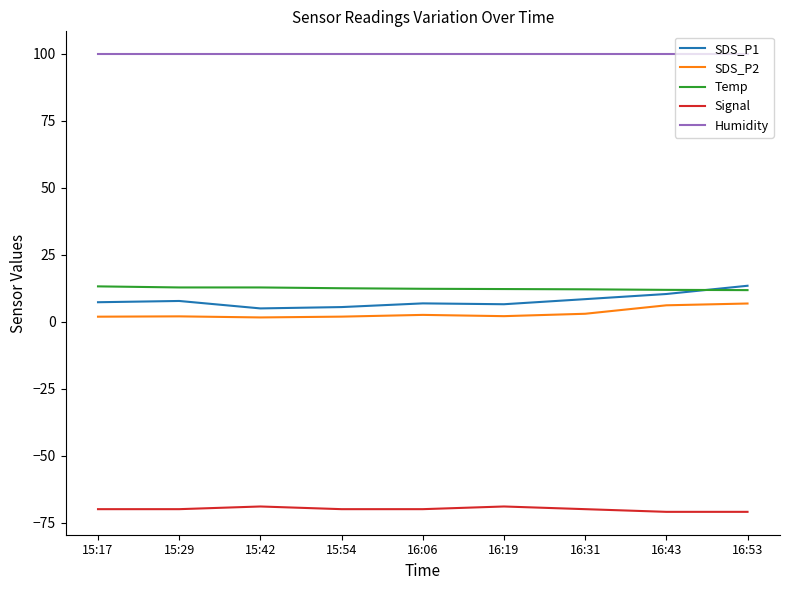

Is it true that Signal equals -44.1 at 15:42?

False